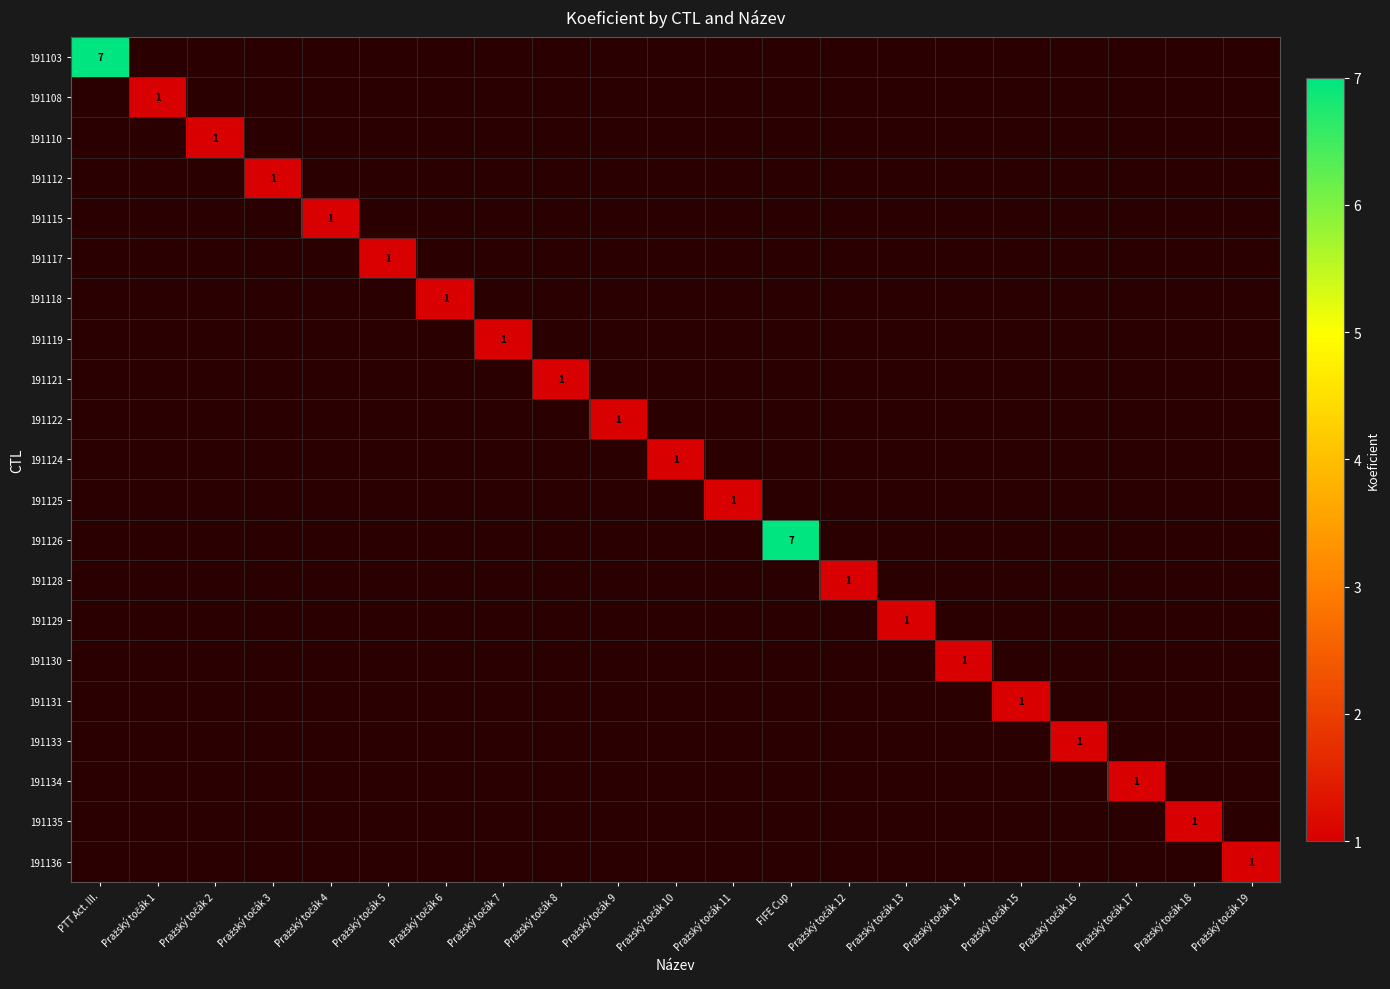

How many values in the 191115 series exceed 0?

1